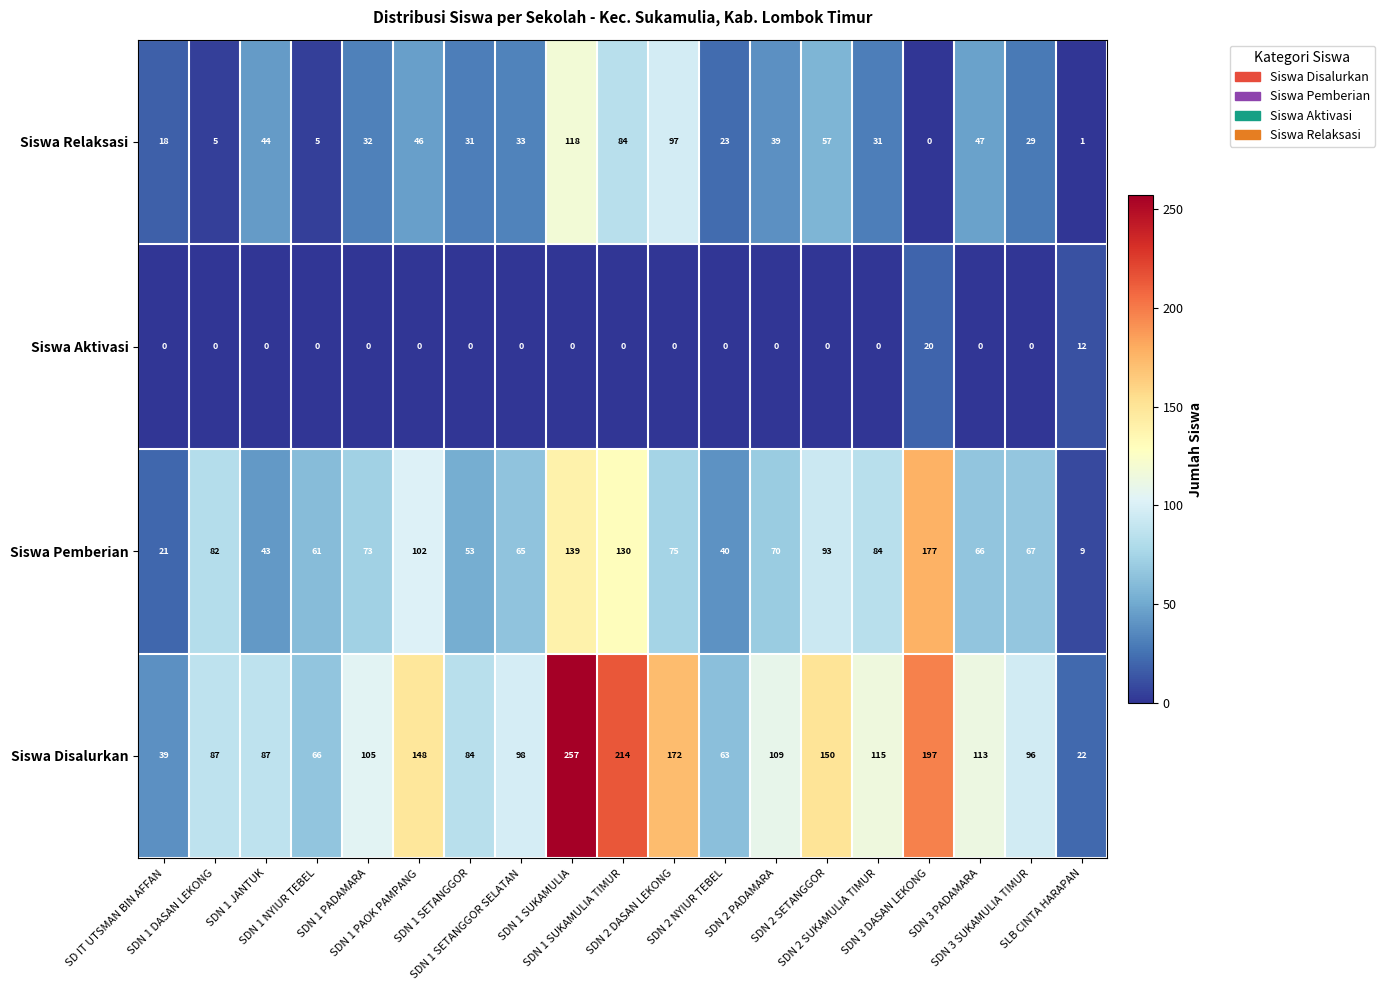

Which series has the largest total across all categories?

Siswa Disalurkan